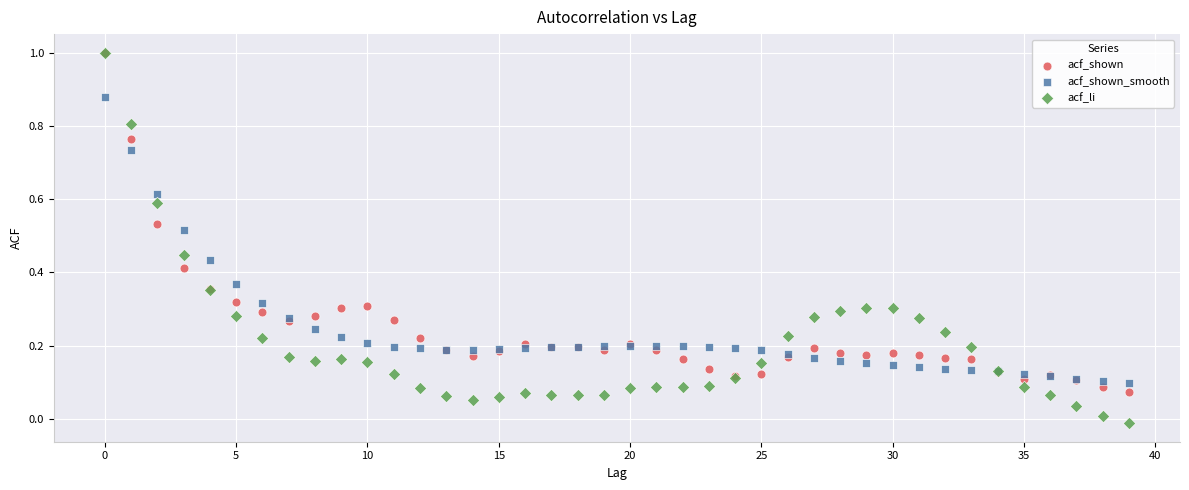

Which series has the widest spread of Y values?

acf_li